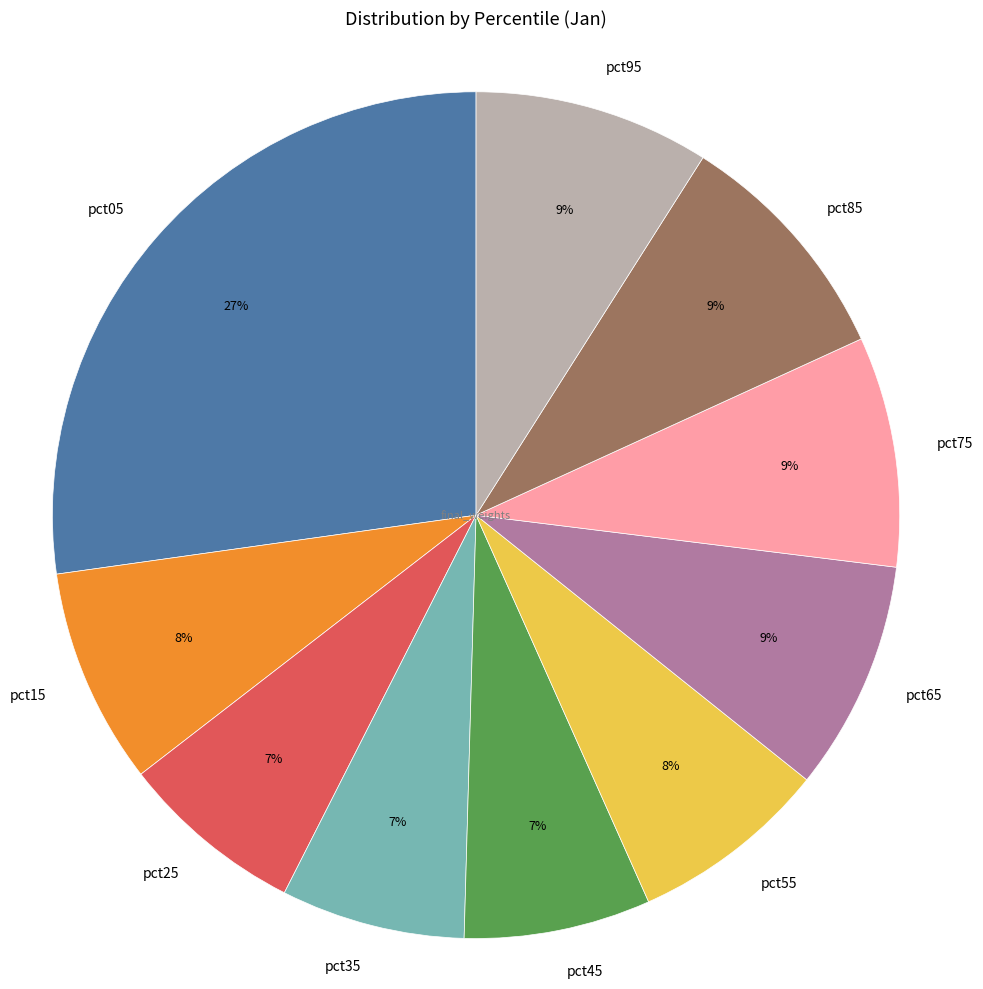

To the nearest percent, what is the difference between the pct85 and pct15 slice percentages?

1%